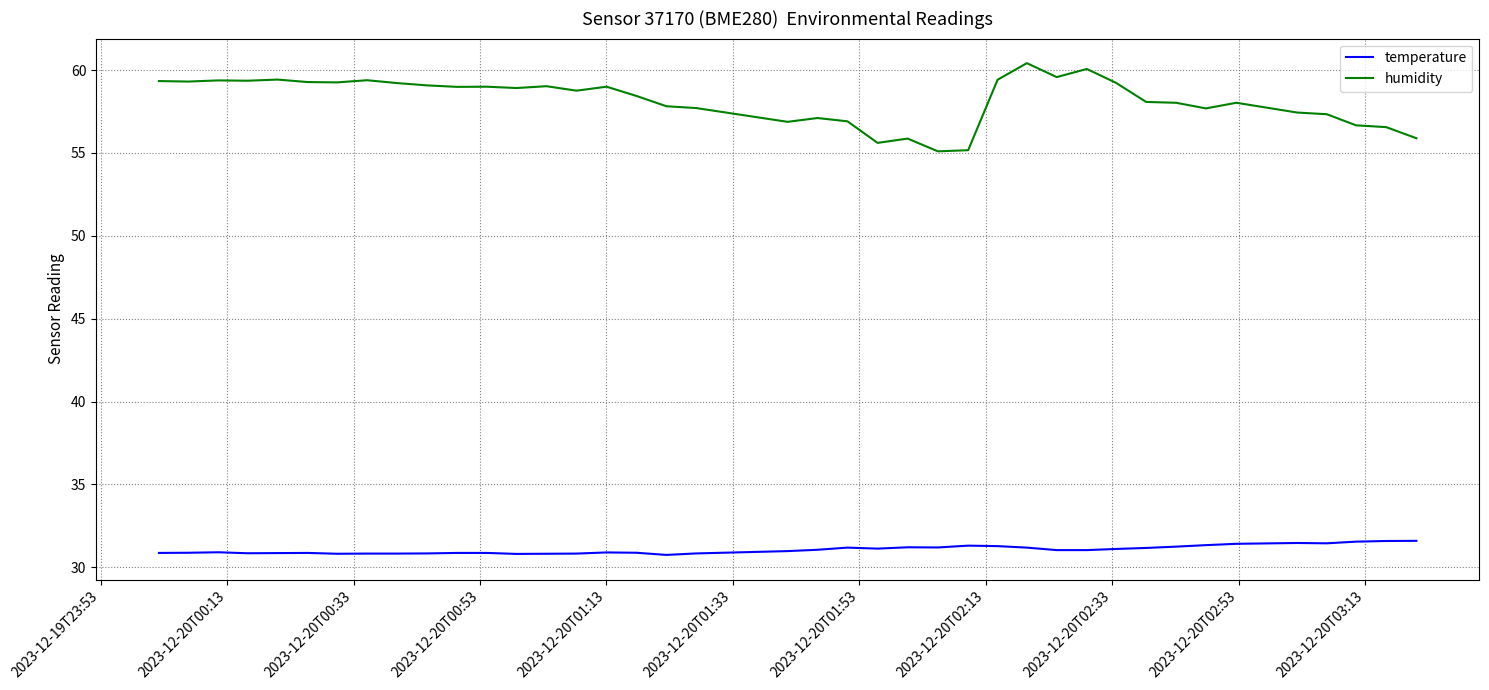

How many lines are shown in the chart?

2